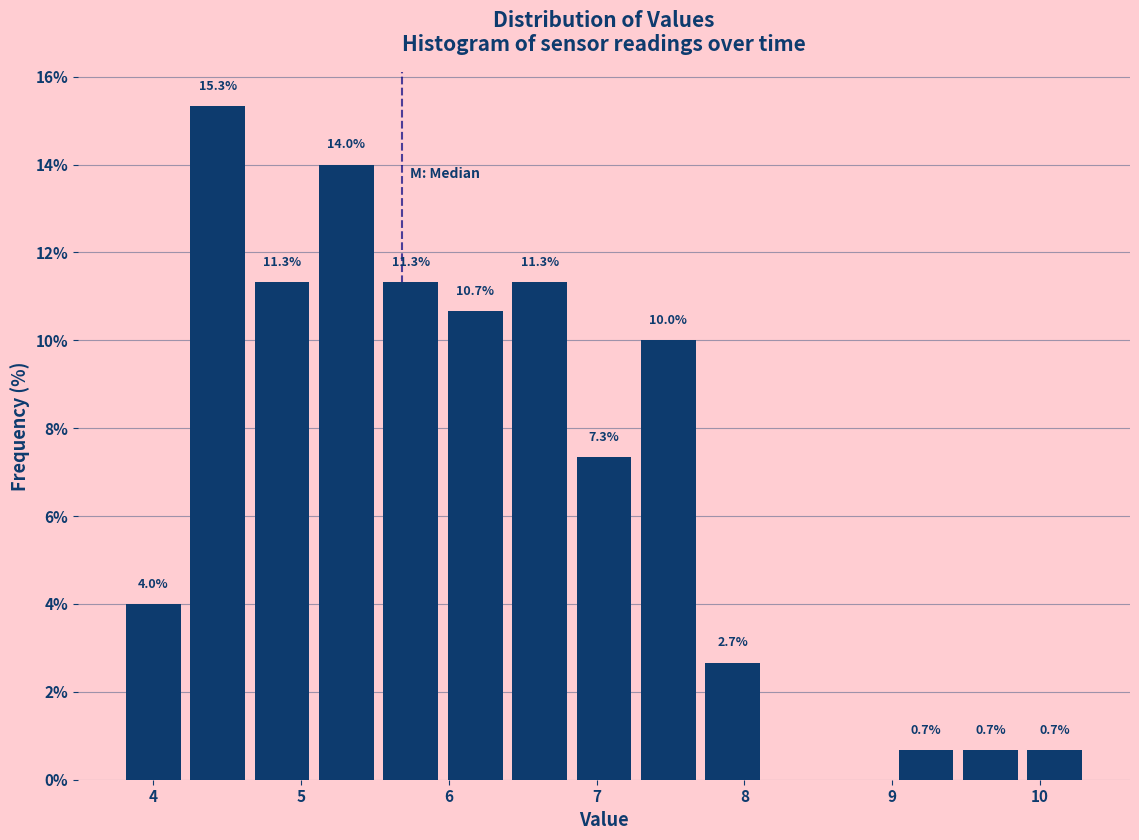

Over which range of the x-axis is the bar tallest?

4.2 to 4.7